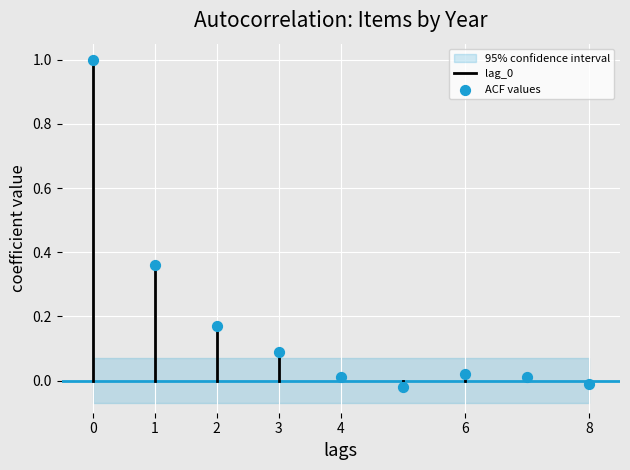

What is the range of Y values (max minus min)?

1.0